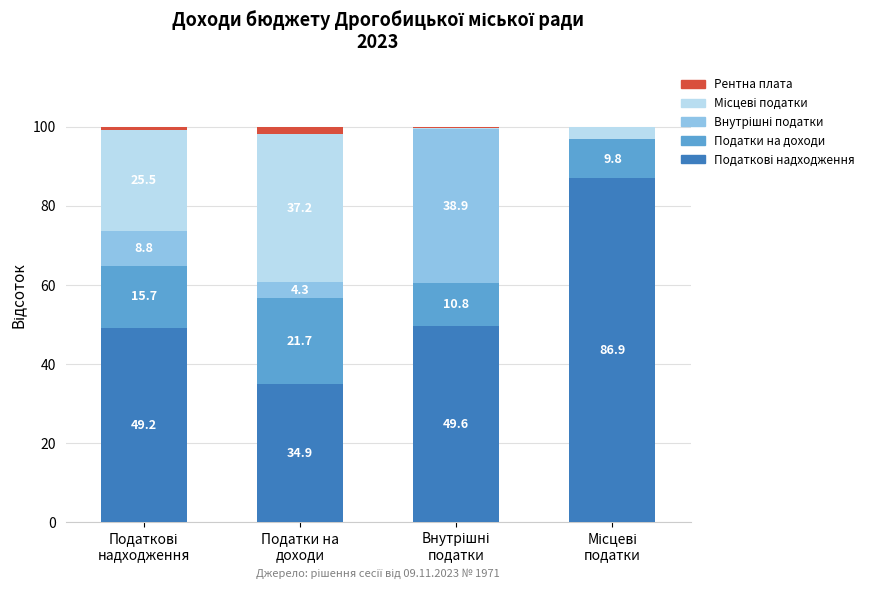

Which series has the largest total across all categories?

Податкові надходження